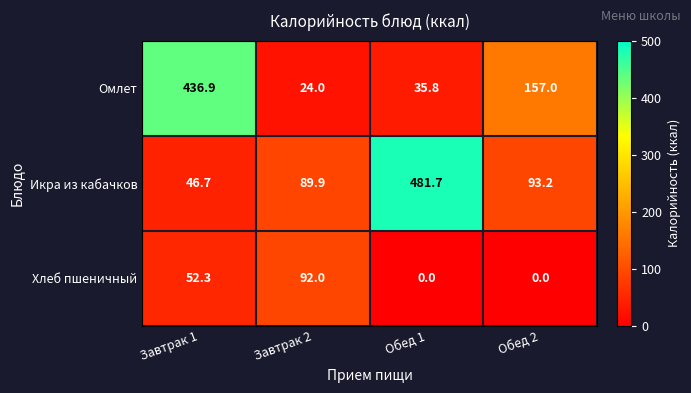

What is the difference between the second highest and second lowest values in the Хлеб пшеничный series?

52.3